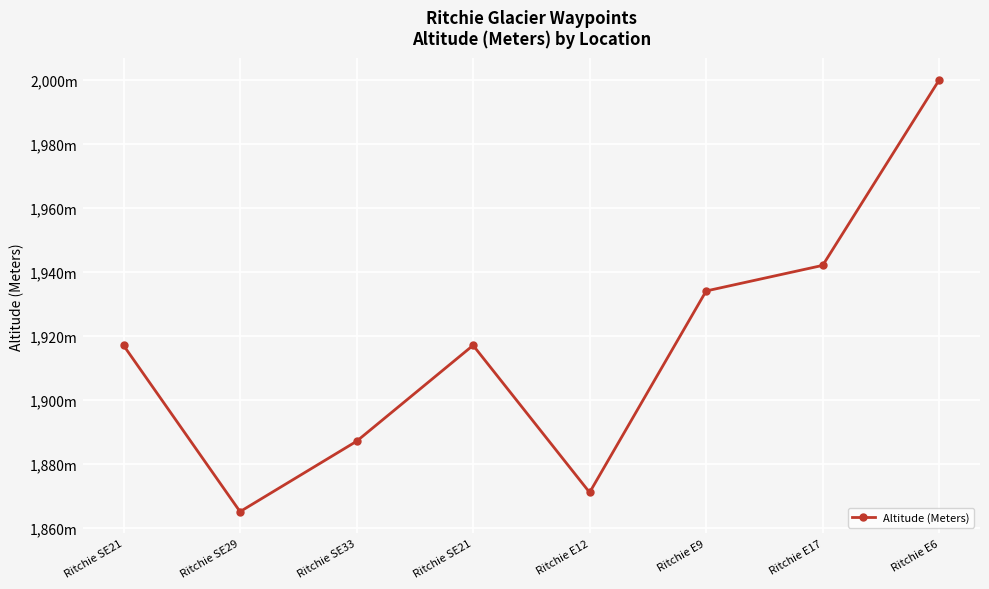

Is this an area chart (filled region under the line)?

No